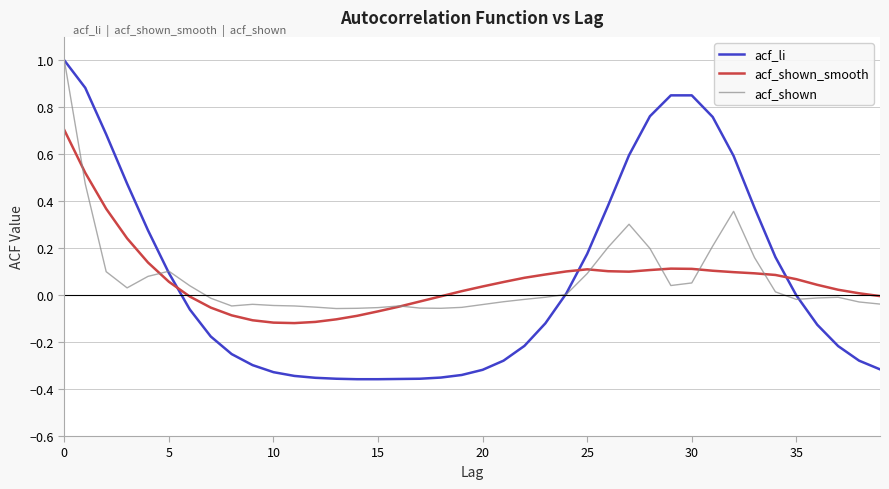

What are all the series names shown in the legend?

acf_li, acf_shown_smooth, acf_shown